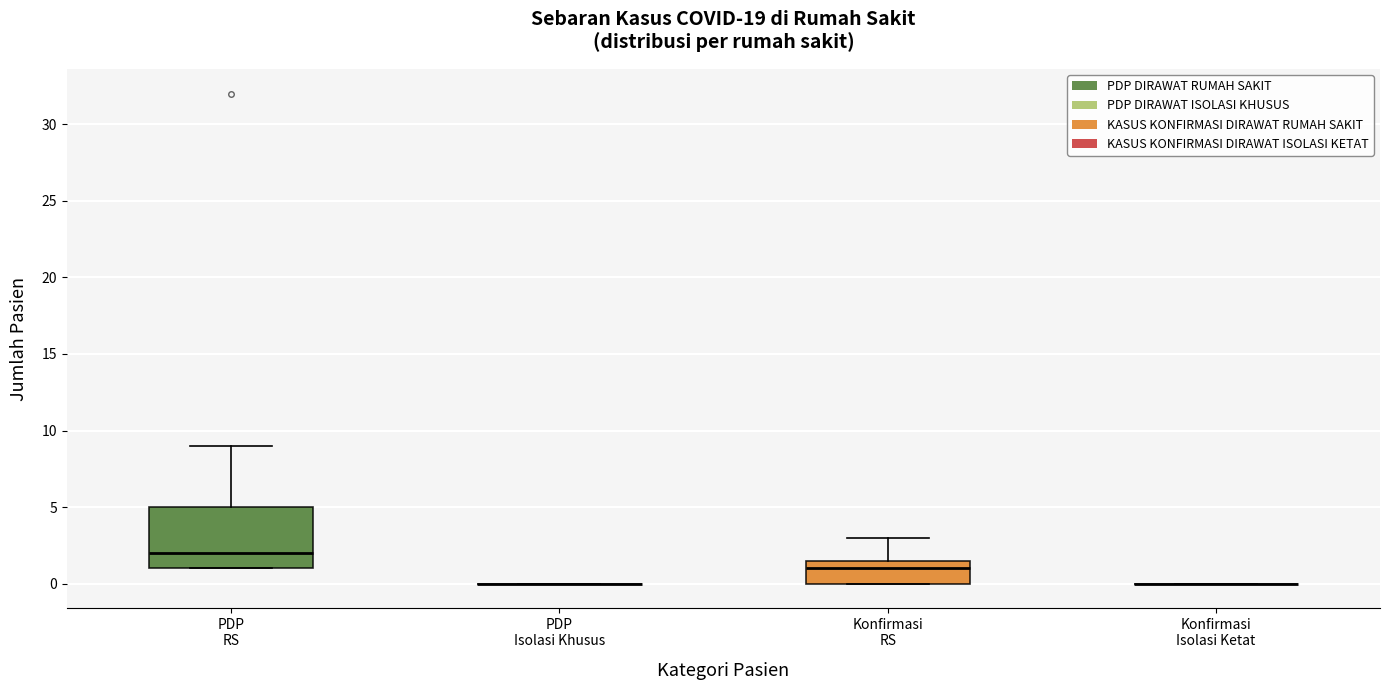

Comparing the boxes themselves (not the whiskers), which one is the tallest?

PDP RS